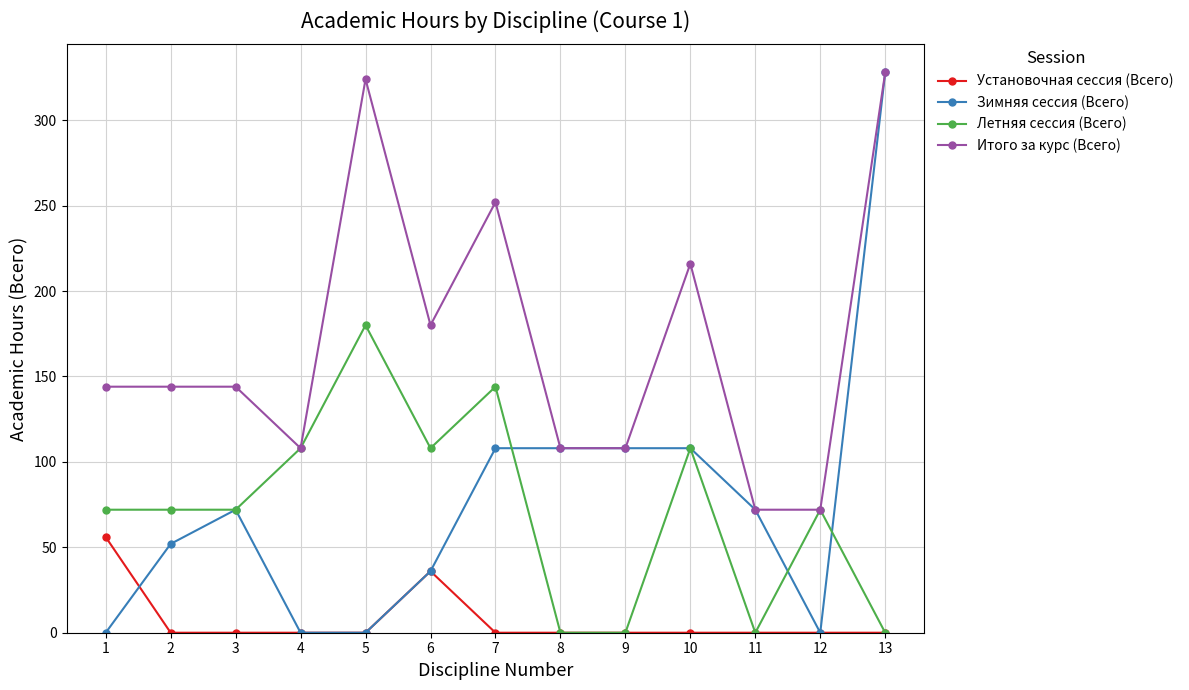

Reading left to right, transcribe all the data shown in this chart.

Установочная сессия (Всего): 56	0	0	0	0	36	0	0	0	0	0	0	0
Зимняя сессия (Всего): 0	52	72	0	0	36	108	108	108	108	72	0	328
Летняя сессия (Всего): 72	72	72	108	180	108	144	0	0	108	0	72	0
Итого за курс (Всего): 144	144	144	108	324	180	252	108	108	216	72	72	328